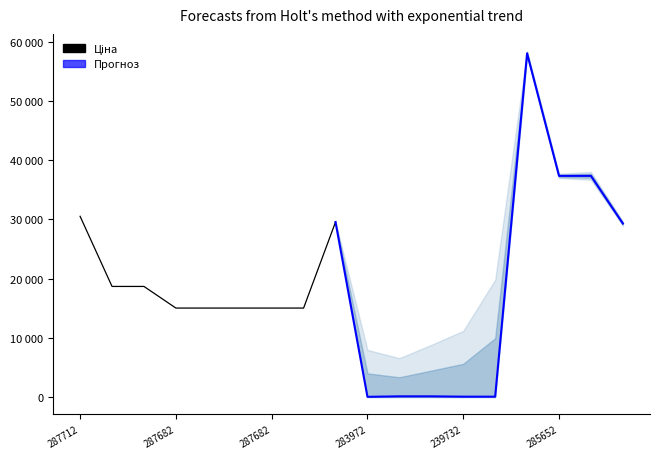

Between 287682 and 287682, which is larger?

287682